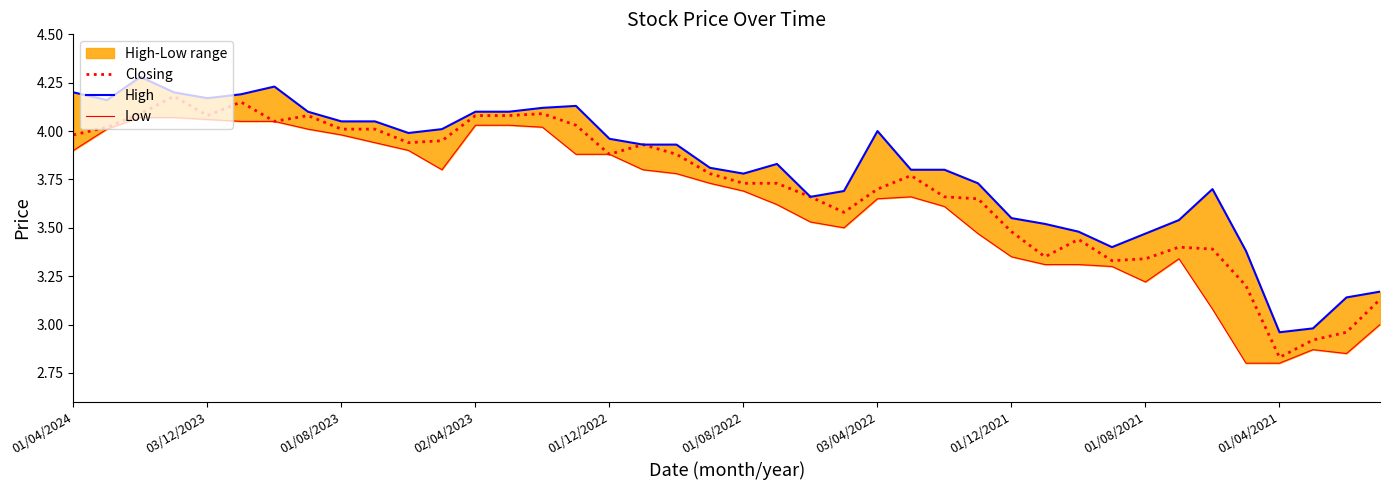

At which category does Closing reach its first local valley?

03/12/2023